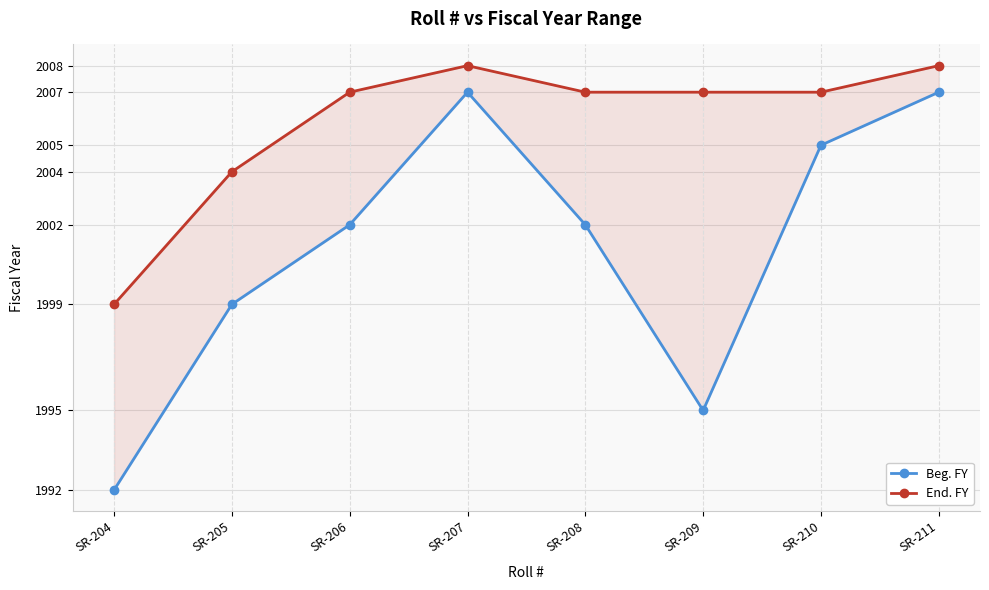

At which category does Beg. FY reach its first local peak?

SR-207